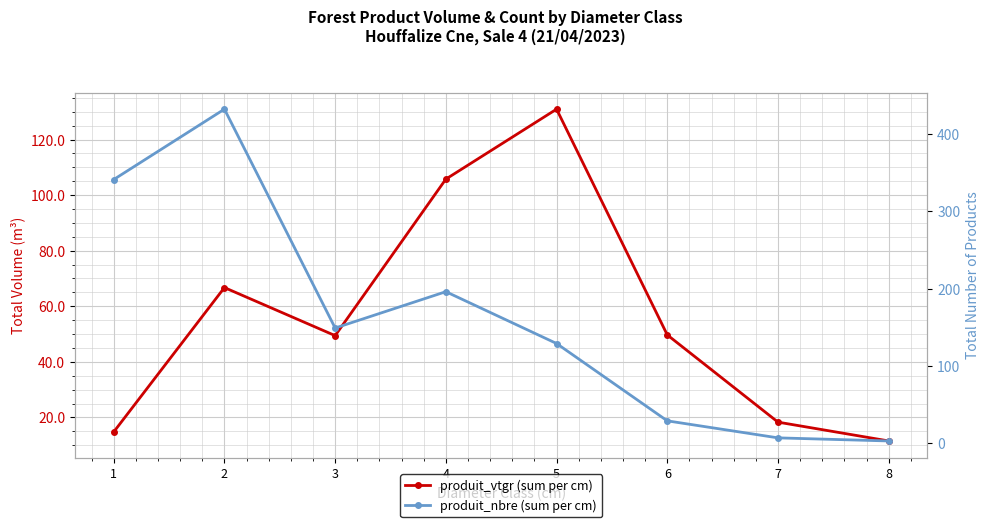

What is the total value across all series at 6?

78.7